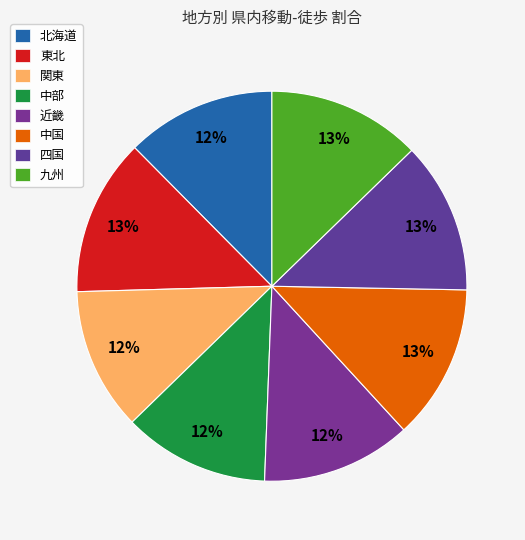

How many segments does this pie chart have?

8